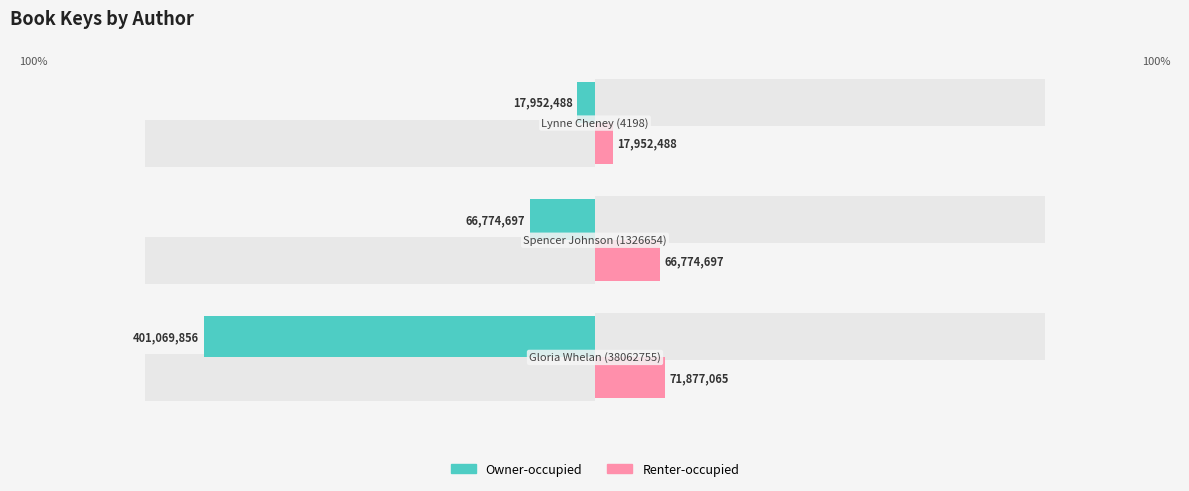

At how many categories does at least one series exceed -83664828?

3